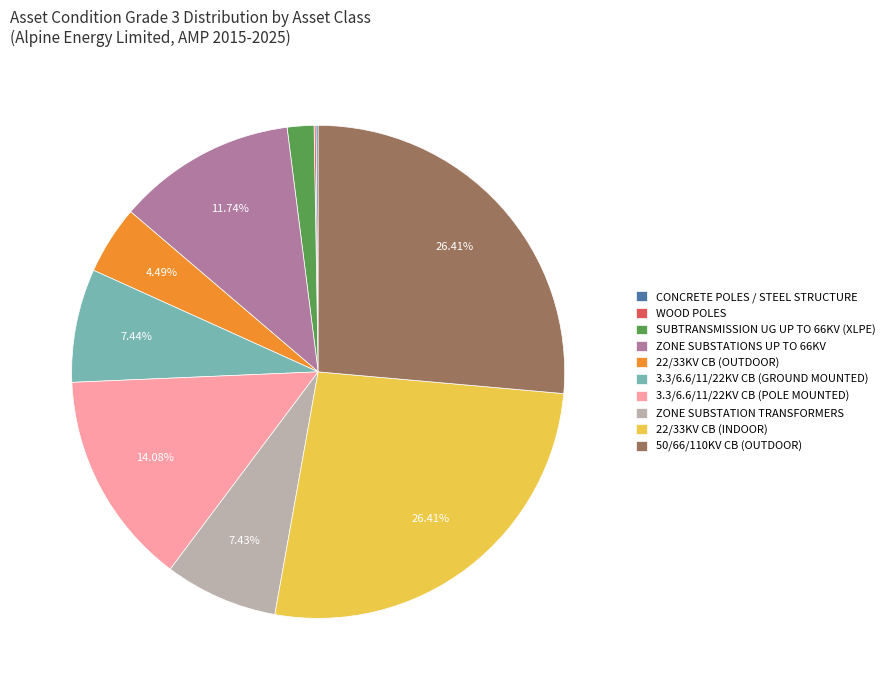

Do ZONE SUBSTATIONS UP TO 66KV and ZONE SUBSTATION TRANSFORMERS together represent more than half of the pie?

No